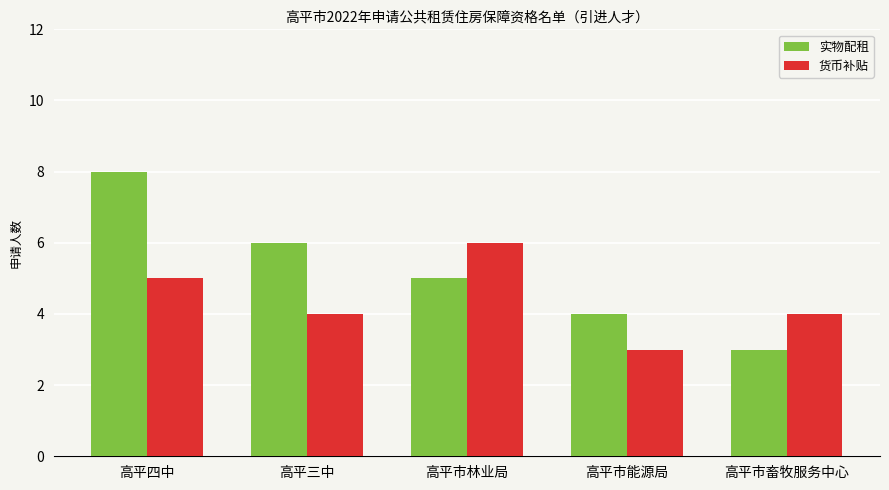

What is the difference between the highest and lowest values at 高平四中?

3